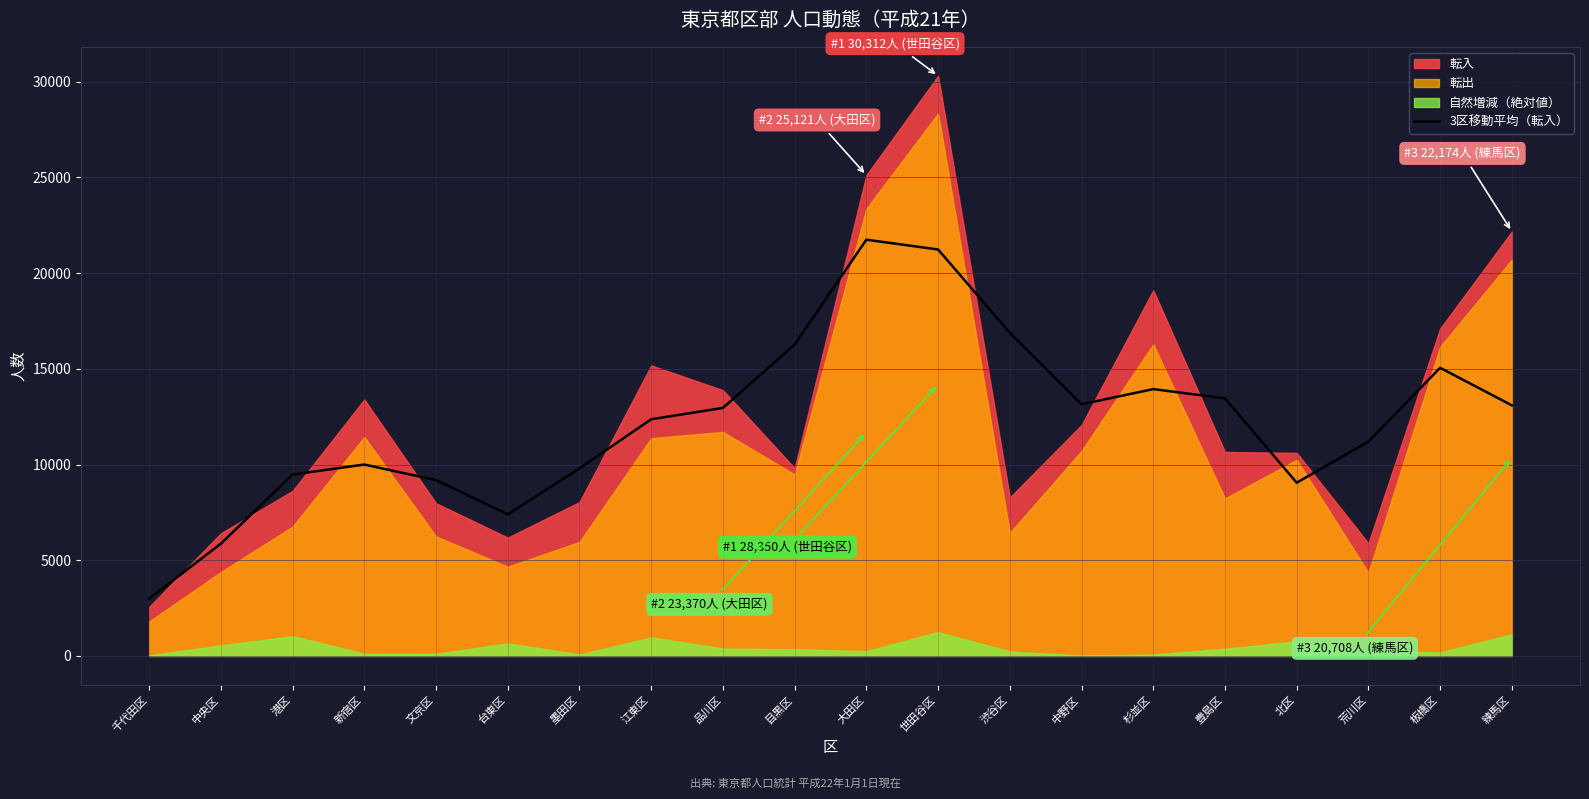

The 3区移動平均（転入） series shows 10000.7 at 新宿区. True or false?

True